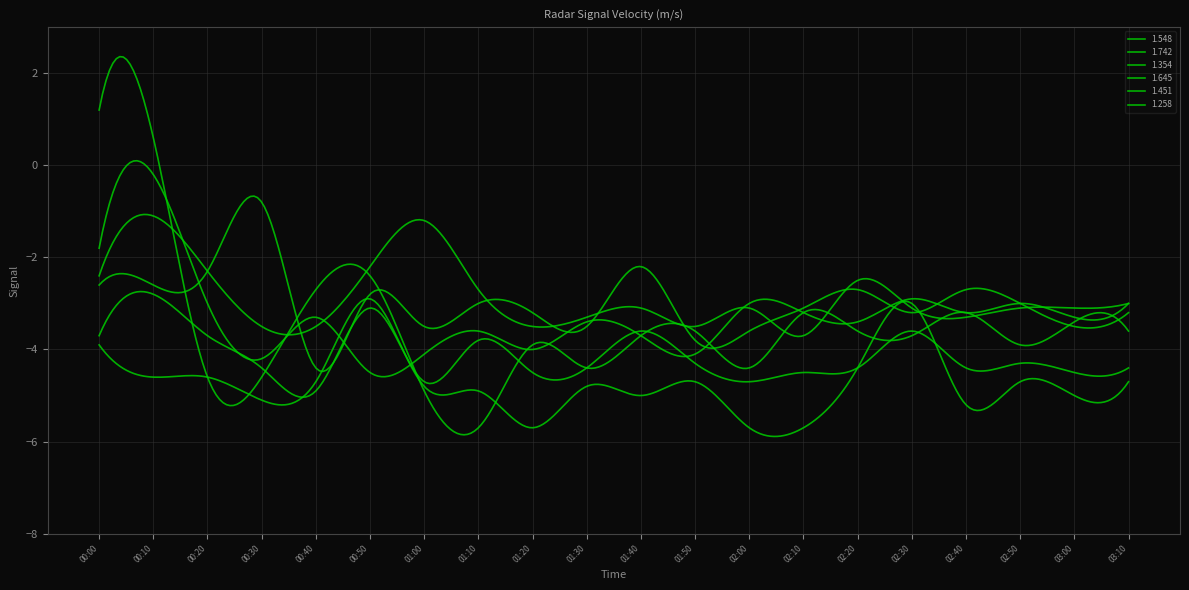

What is the label of the 11th point from the right?

01:30